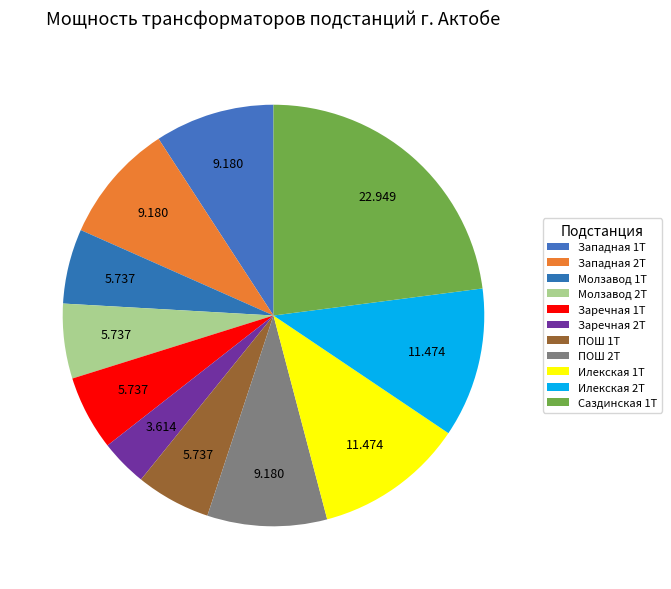

Is it true that Молзавод 2Т is 1% of the pie?

False